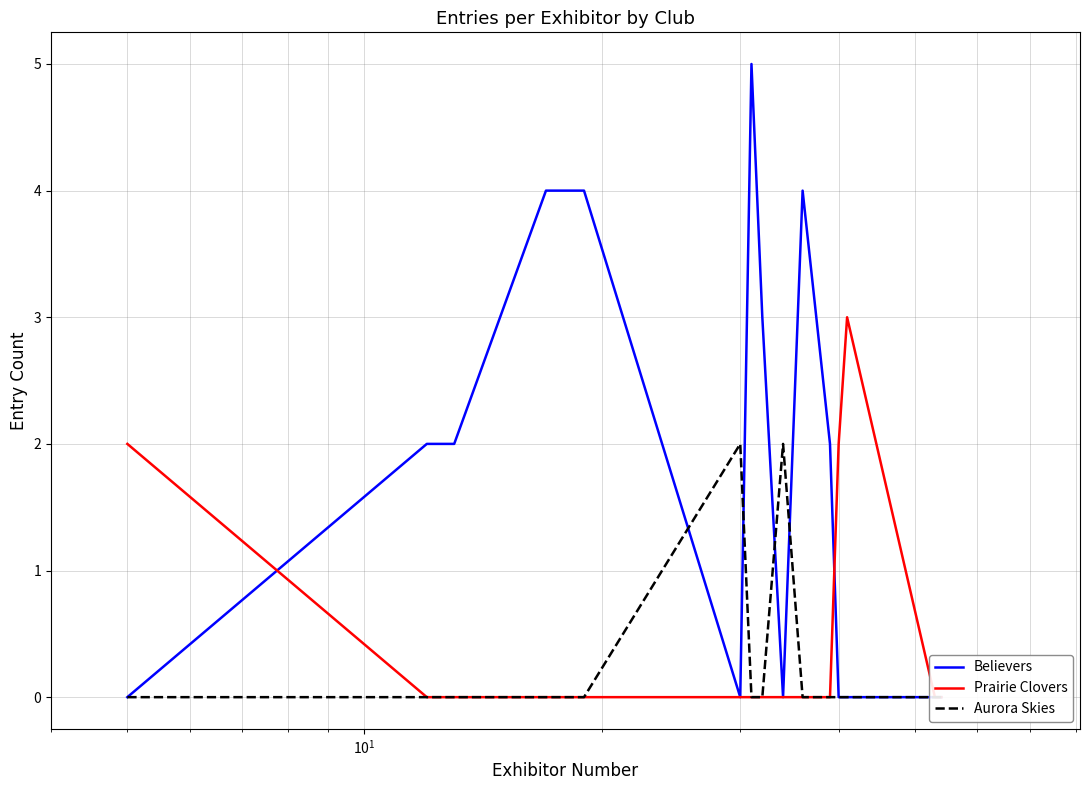

How many categories are shown in the chart?

15